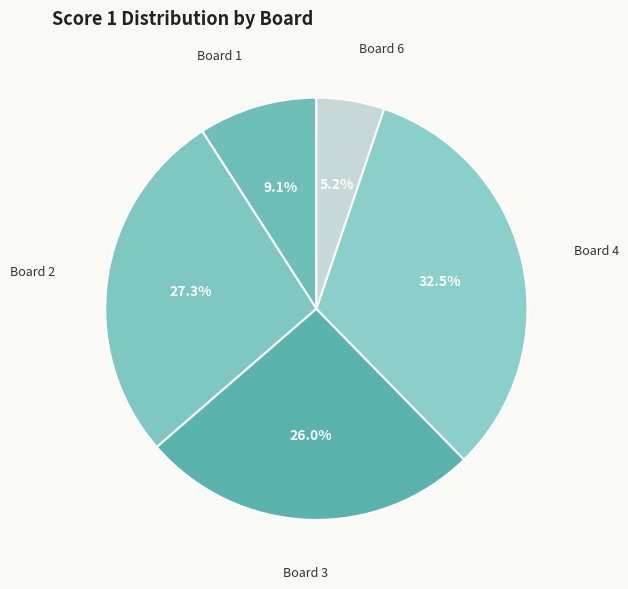

To the nearest percent, what is the average slice percentage?

20%